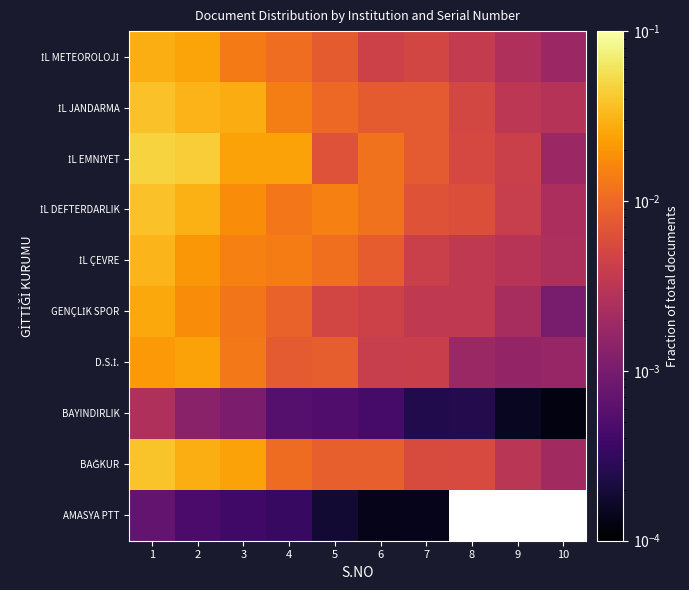

What is the total value across all series at 1?

0.3